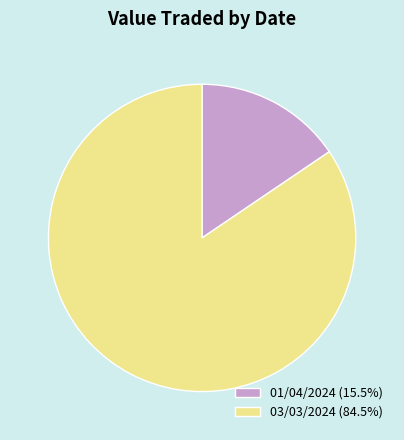

Between 01/04/2024 and 03/03/2024, which is larger?

03/03/2024